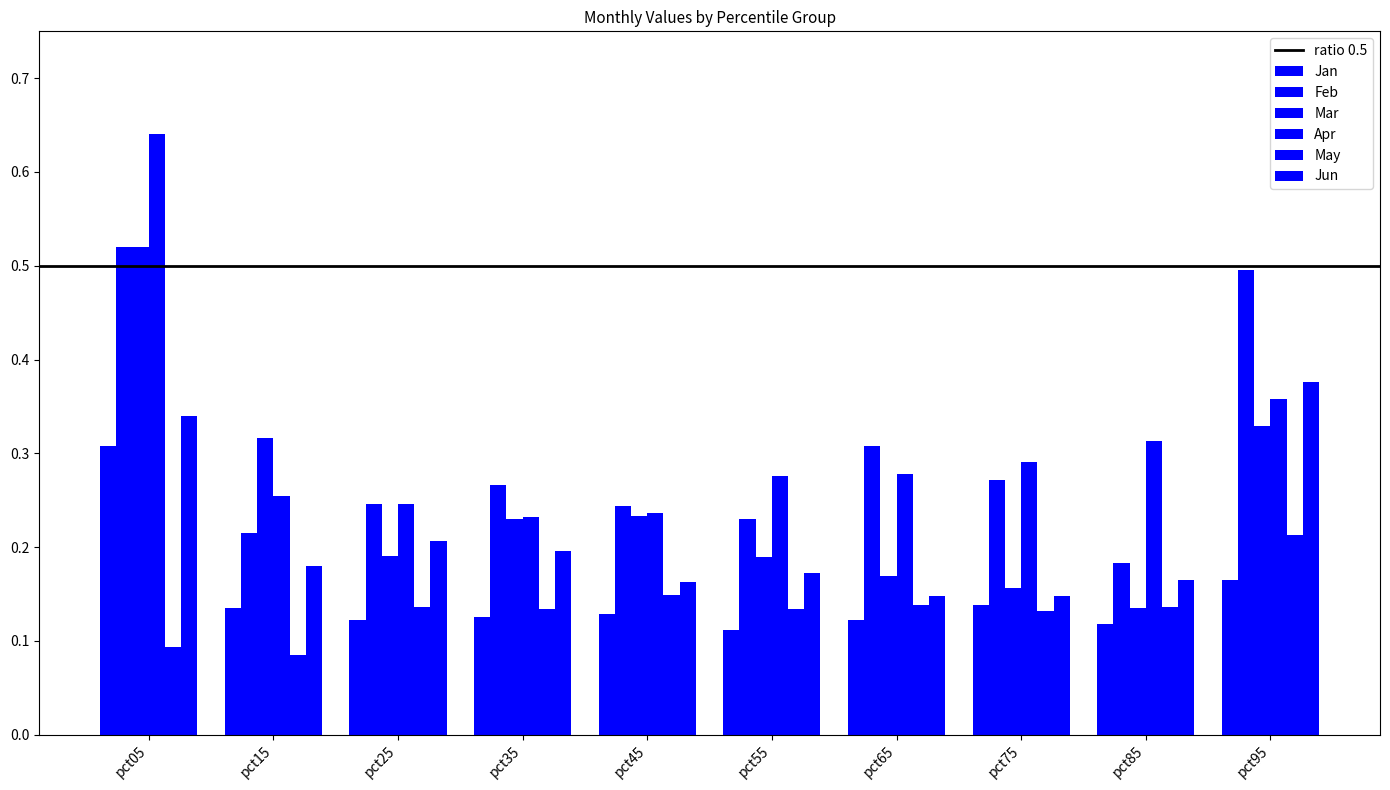

Reading left to right, transcribe all the data shown in this chart.

Jan: pct05=0.3	pct15=0.1	pct25=0.1	pct35=0.1	pct45=0.1	pct55=0.1	pct65=0.1	pct75=0.1	pct85=0.1	pct95=0.2
Feb: pct05=0.5	pct15=0.2	pct25=0.2	pct35=0.3	pct45=0.2	pct55=0.2	pct65=0.3	pct75=0.3	pct85=0.2	pct95=0.5
Mar: pct05=0.5	pct15=0.3	pct25=0.2	pct35=0.2	pct45=0.2	pct55=0.2	pct65=0.2	pct75=0.2	pct85=0.1	pct95=0.3
Apr: pct05=0.6	pct15=0.3	pct25=0.2	pct35=0.2	pct45=0.2	pct55=0.3	pct65=0.3	pct75=0.3	pct85=0.3	pct95=0.4
May: pct05=0.1	pct15=0.1	pct25=0.1	pct35=0.1	pct45=0.1	pct55=0.1	pct65=0.1	pct75=0.1	pct85=0.1	pct95=0.2
Jun: pct05=0.3	pct15=0.2	pct25=0.2	pct35=0.2	pct45=0.2	pct55=0.2	pct65=0.1	pct75=0.1	pct85=0.2	pct95=0.4